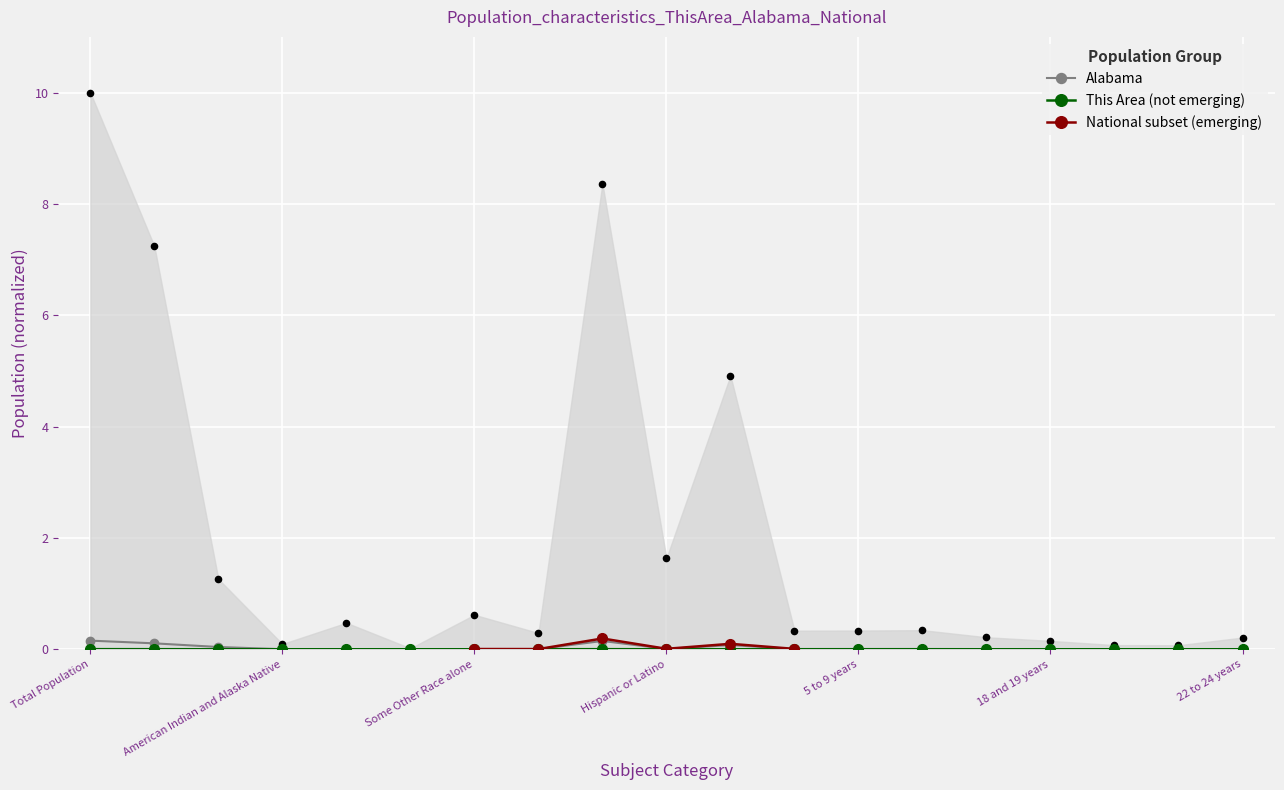

Which series has the largest total across all categories?

National